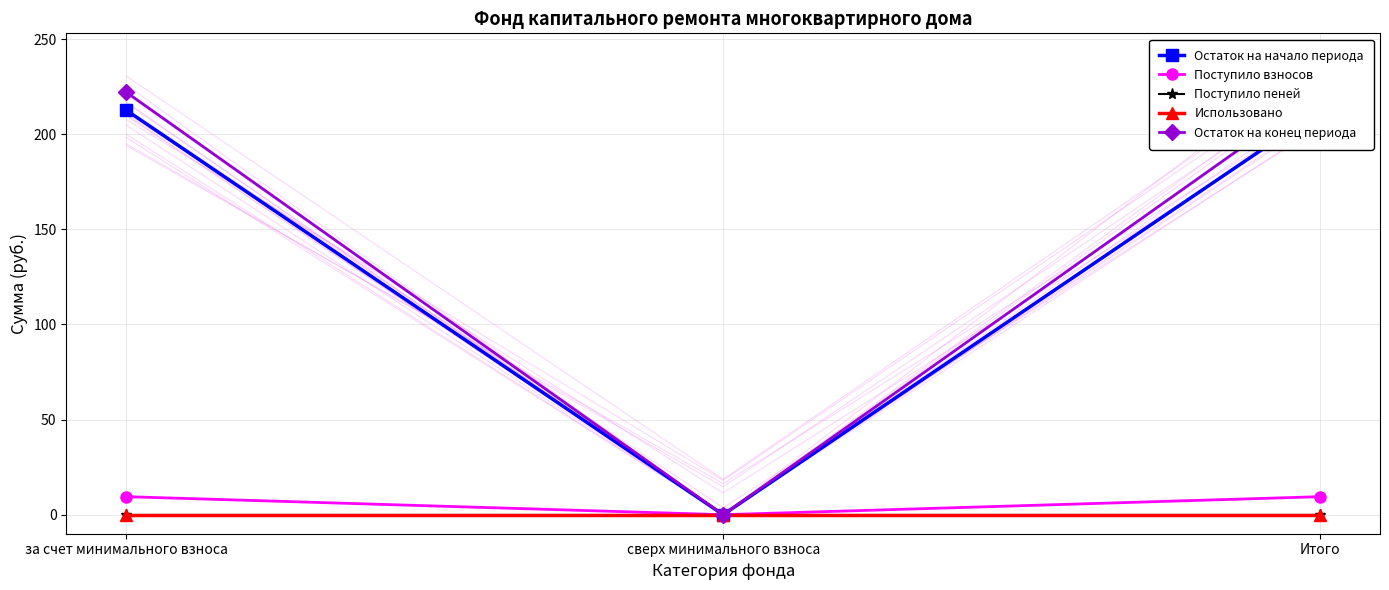

What is the maximum value for Поступило взносов?

9.5